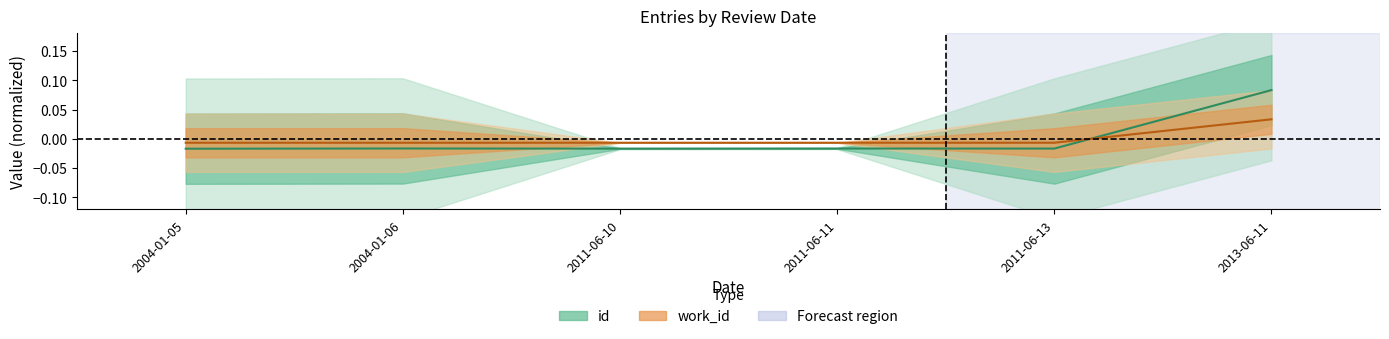

What are all the series names shown in the legend?

id (center), work_id (center)